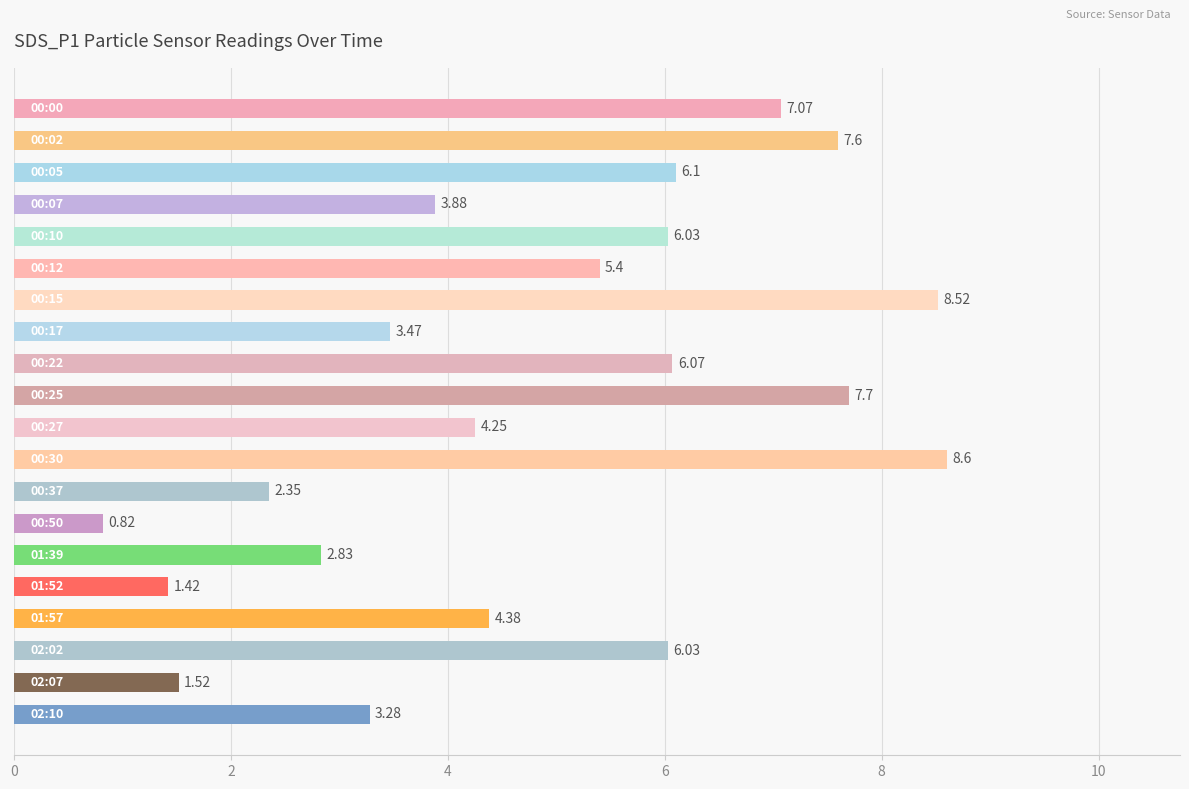

What is the average value?

4.9